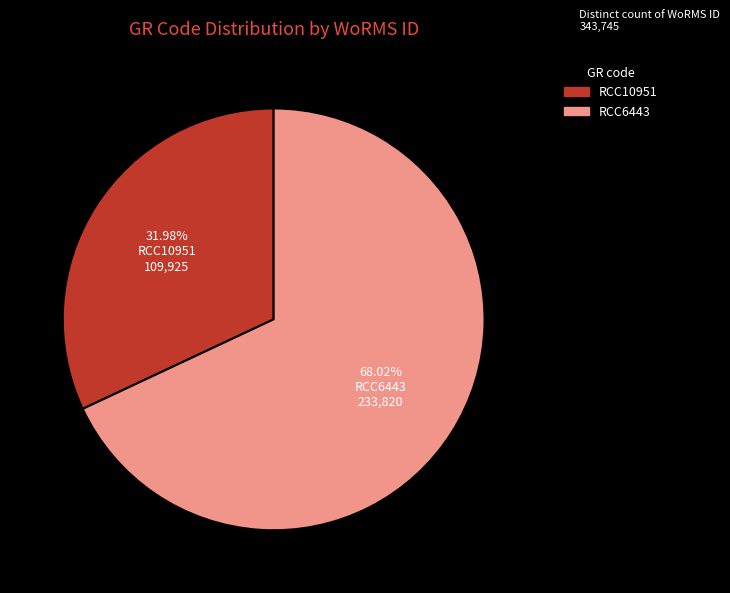

True or false: RCC6443 accounts for 61% of the total.

False